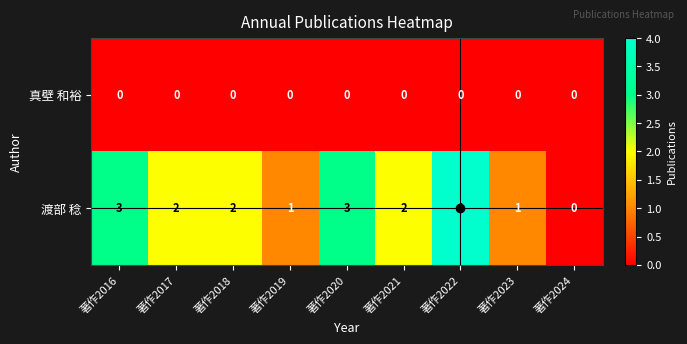

How many distinct data groups are displayed?

2